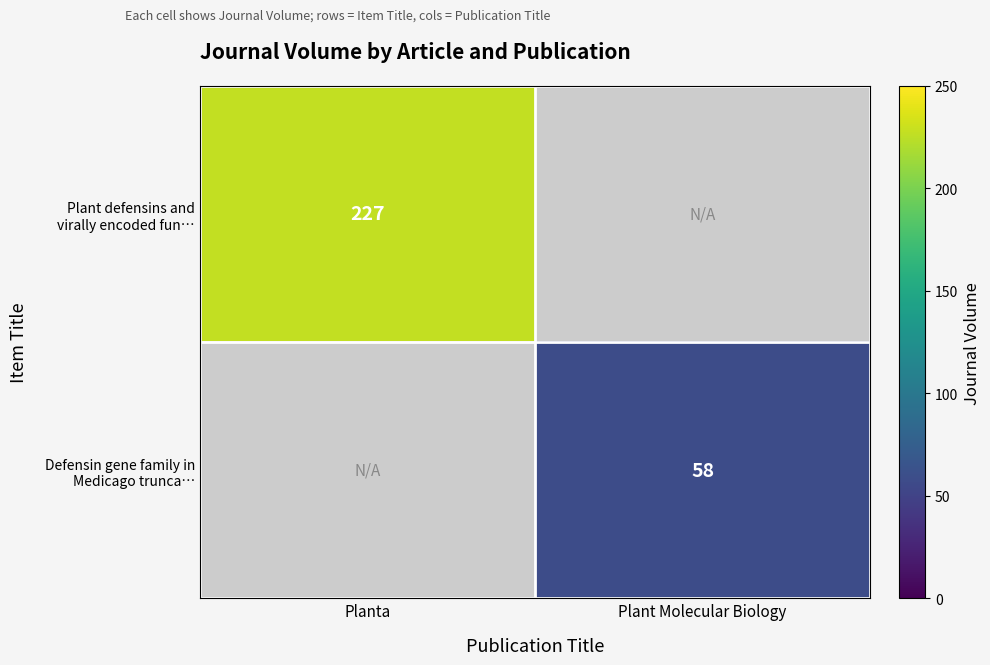

How many series are shown in this chart?

2